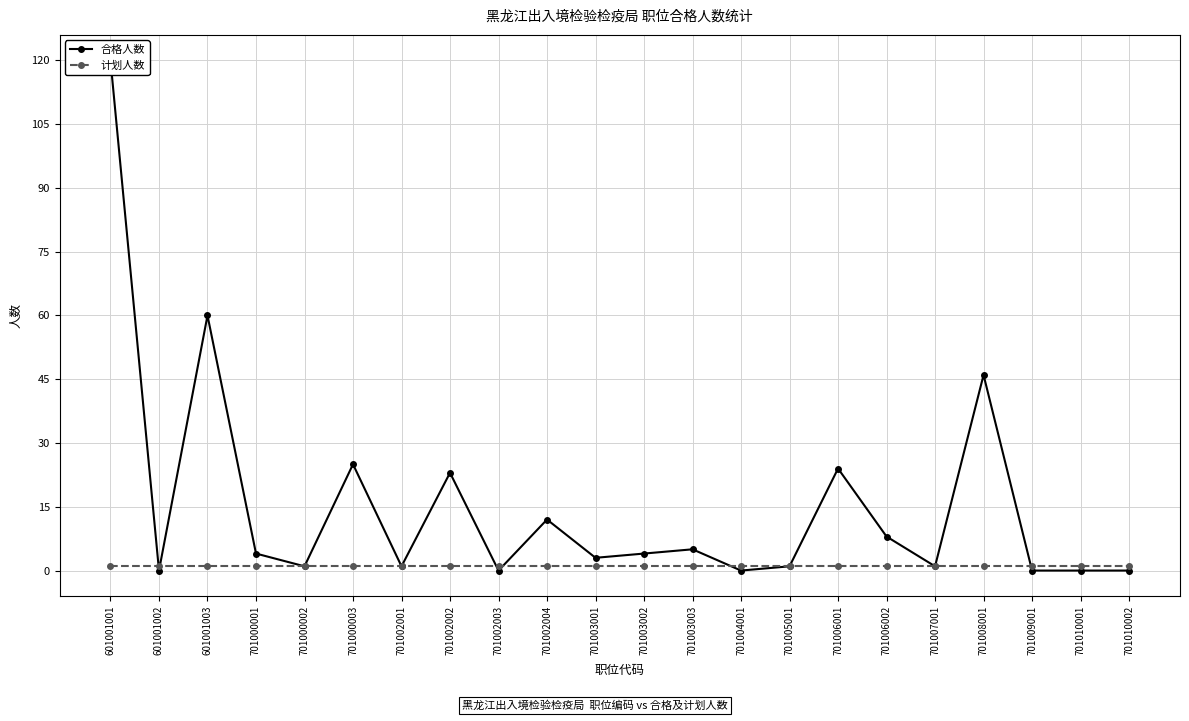

Which label corresponds to the largest value in the chart?

601001001